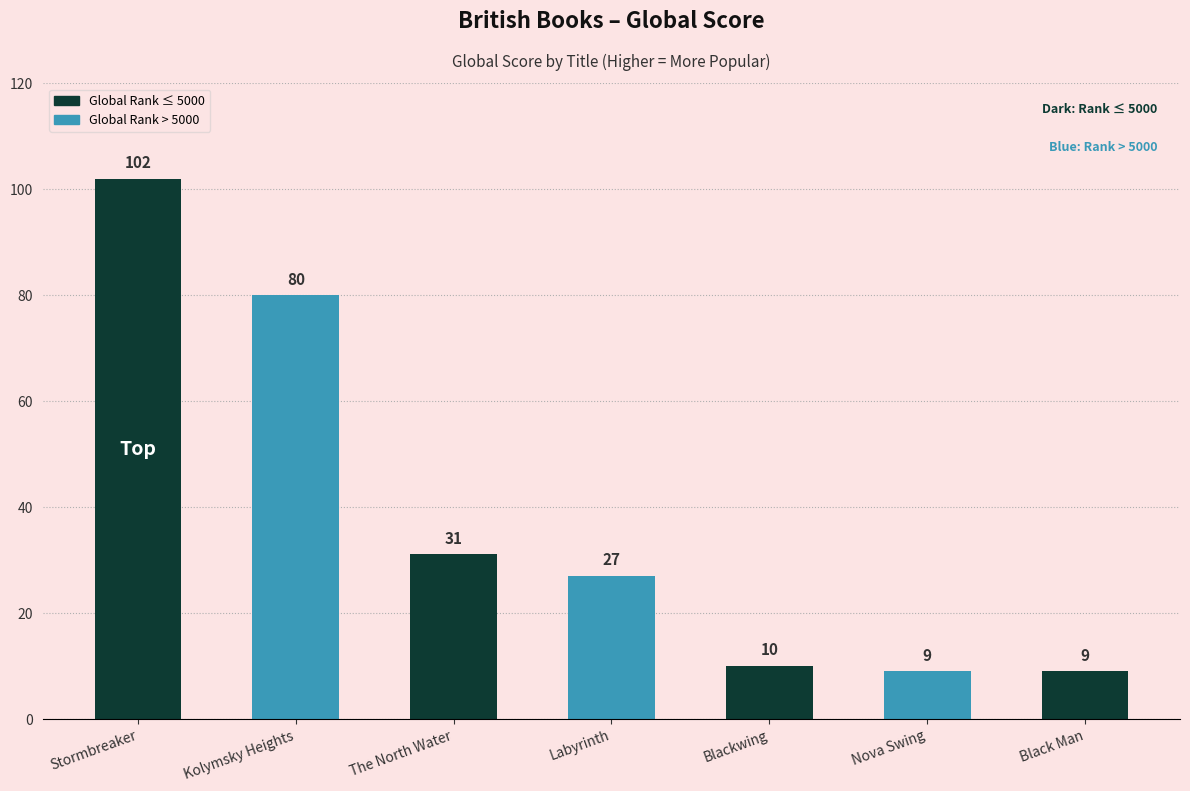

What is the change in value from Kolymsky Heights to Blackwing?

-70